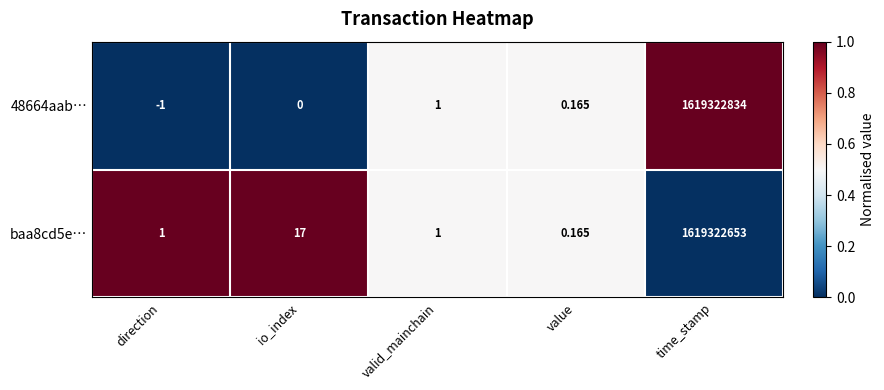

At which category is the sum across all series the highest?

time_stamp